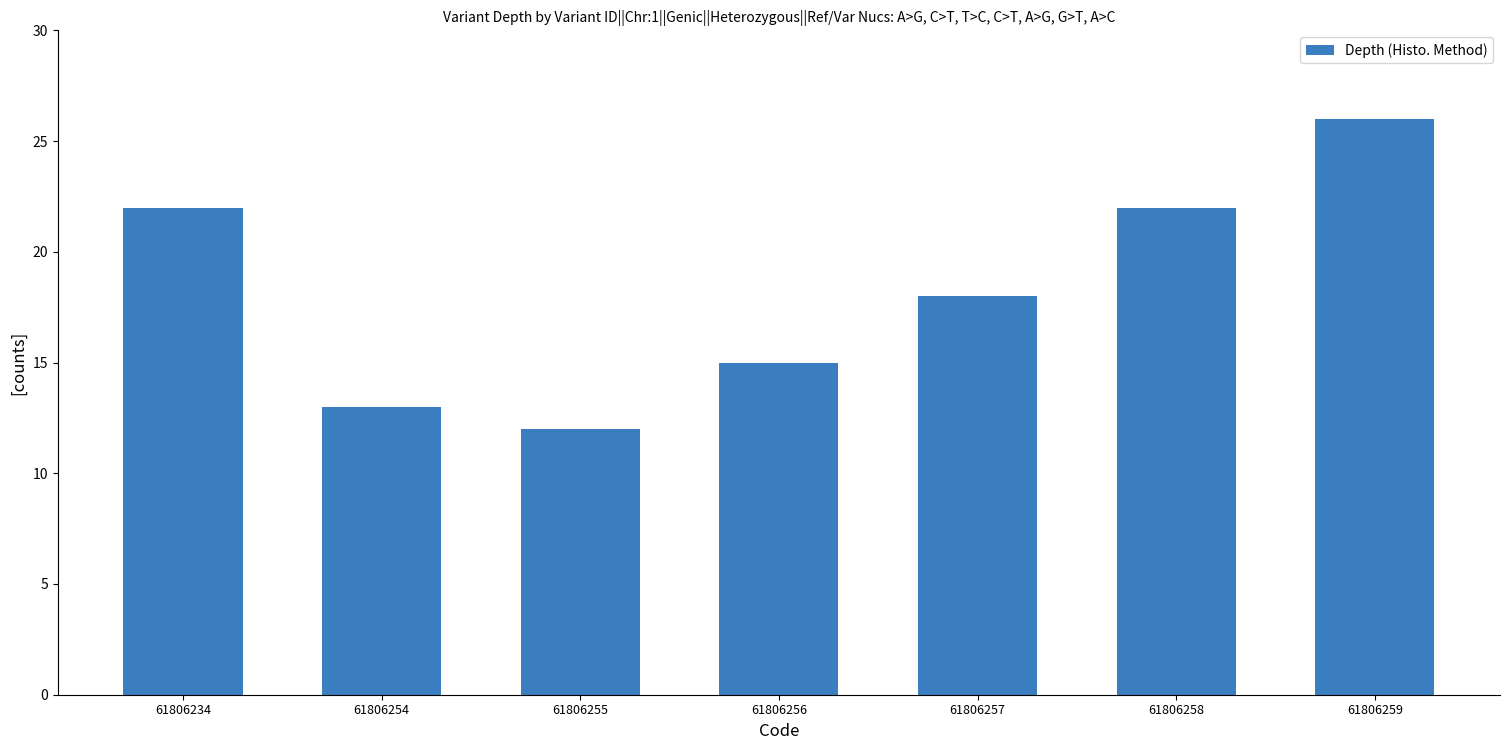

Reading left to right, list all the values displayed in this chart.

22	13	12	15	18	22	26